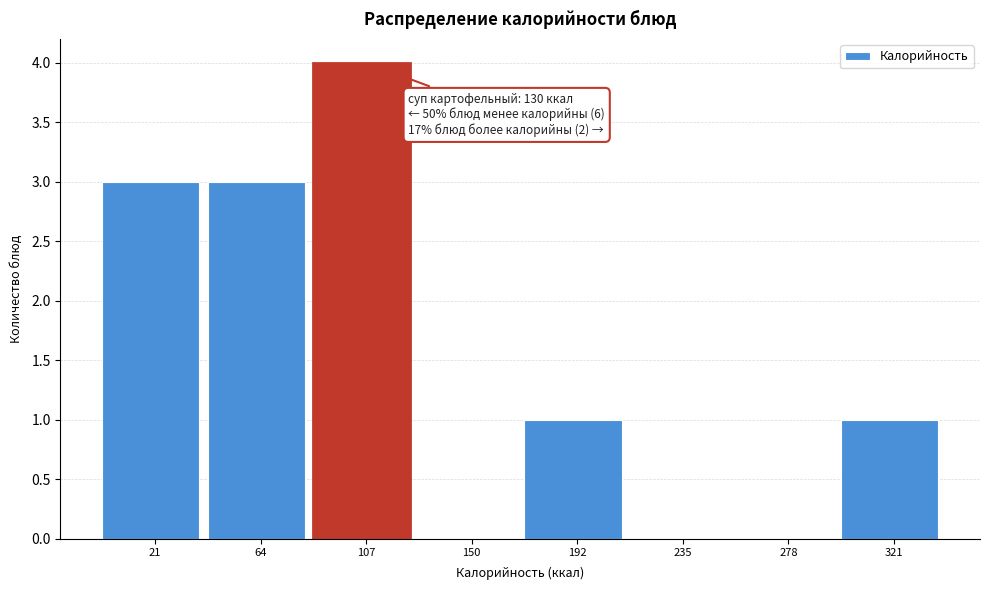

Reading left to right, transcribe all the data shown in this chart.

21=3	64=3	107=4	150=0	192=1	235=0	278=0	321=1